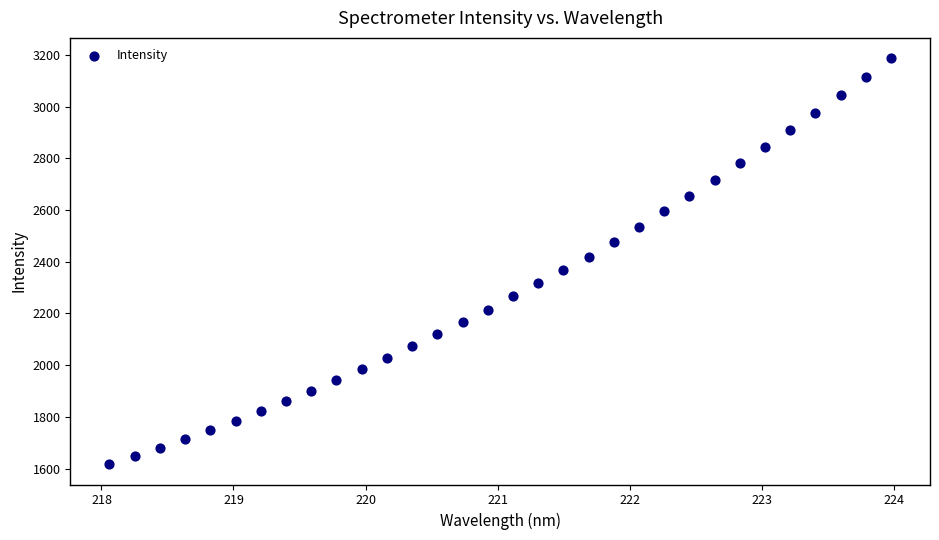

What is the range of Y values (max minus min)?

1570.1